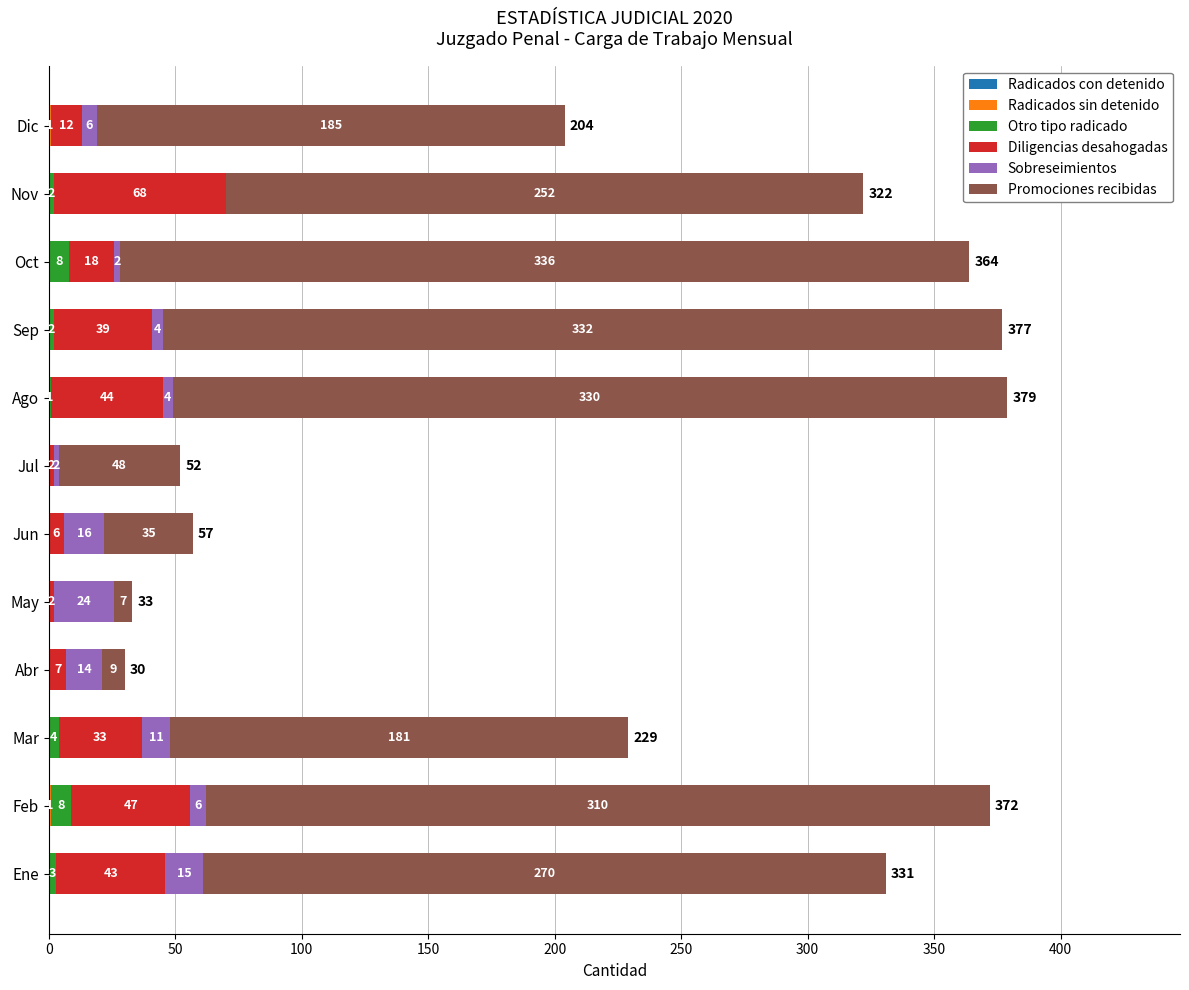

What is the total value across all series at Sep?

377